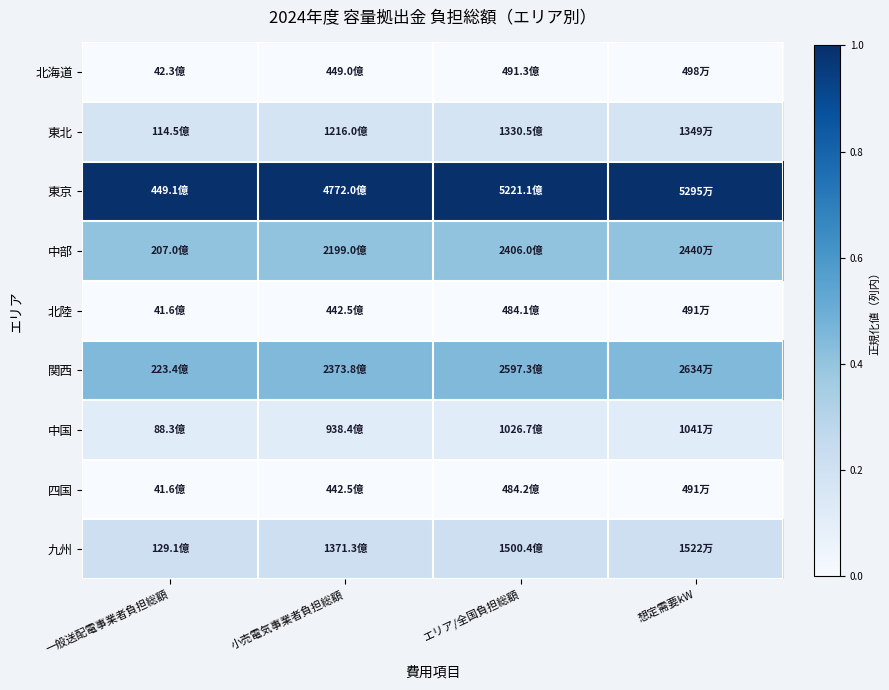

What is the spread (max minus min) of values at 一般送配電事業者負担総額?

1.0